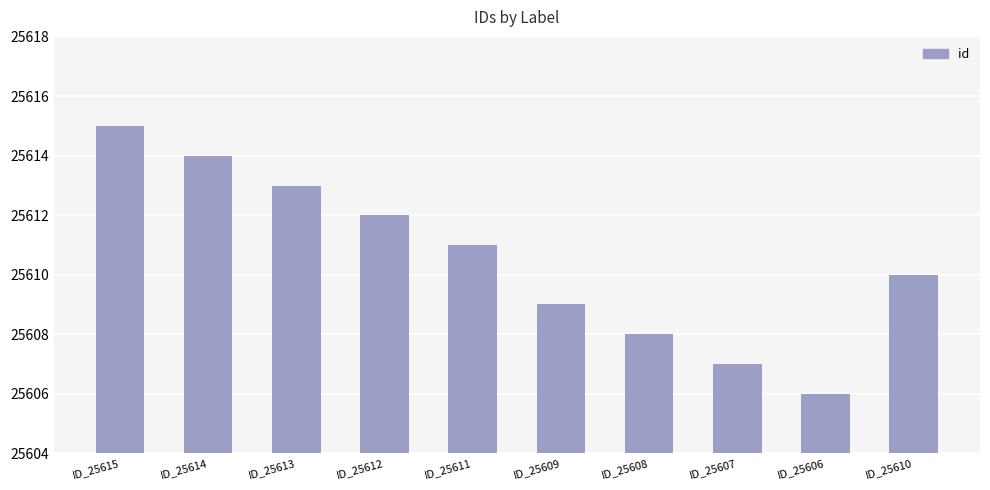

Rank the categories by value from lowest to highest.

ID_25606, ID_25607, ID_25608, ID_25609, ID_25610, ID_25611, ID_25612, ID_25613, ID_25614, ID_25615